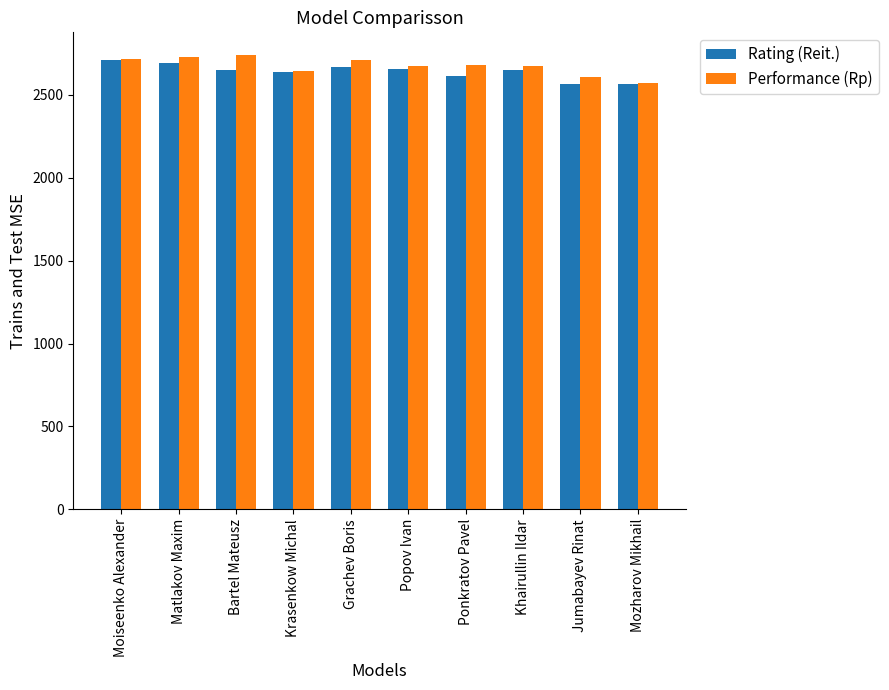

At which label does Performance (Rp) reach its minimum?

Mozharov Mikhail